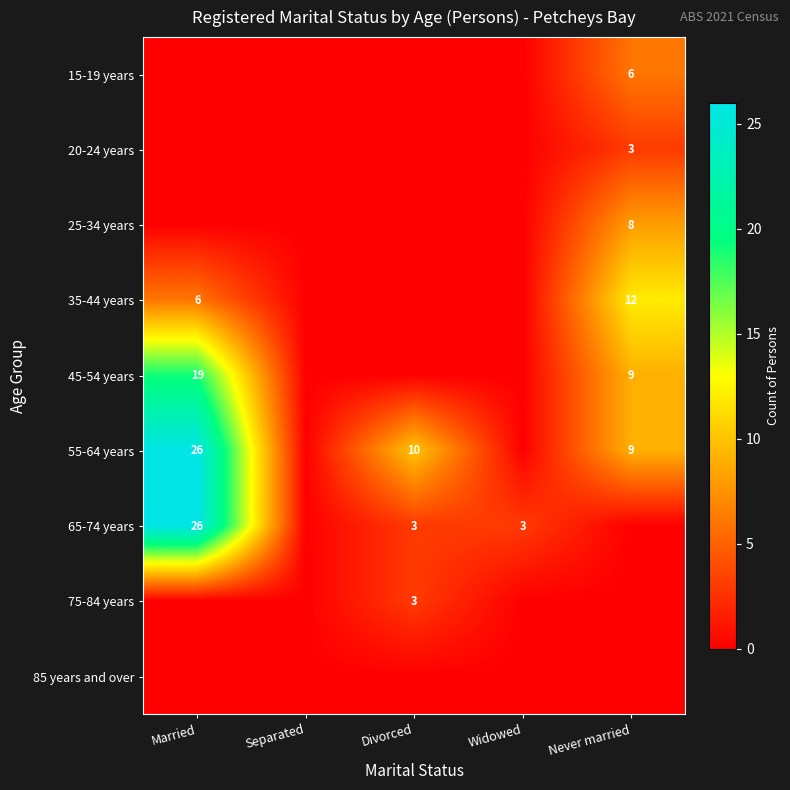

What is the difference between the 35-44 years values at Married and Never married?

6